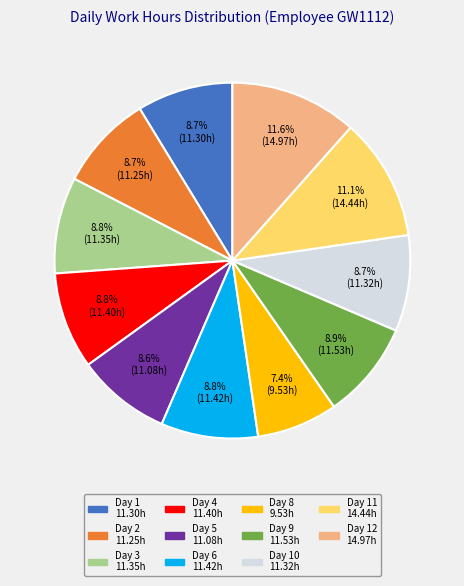

Does any single category account for the majority?

No